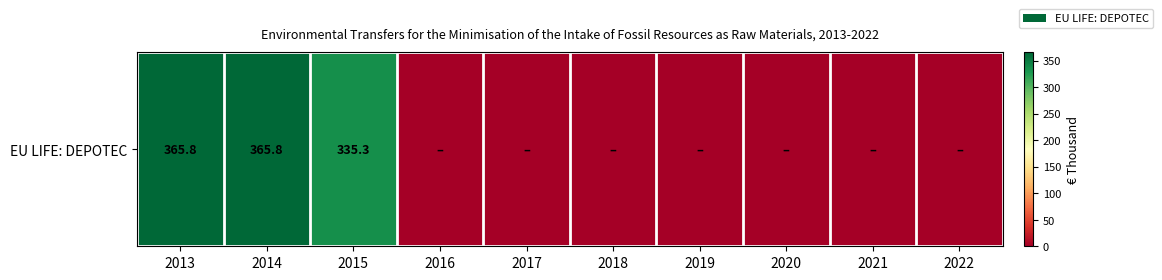

How many positive values are there?

3